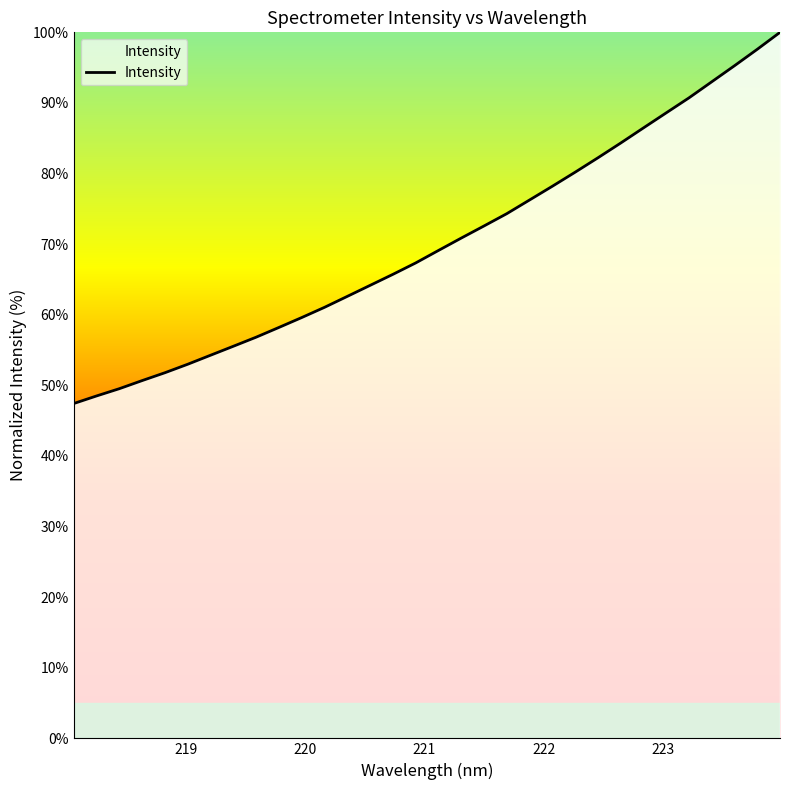

What is the maximum value shown in the chart?

100.0